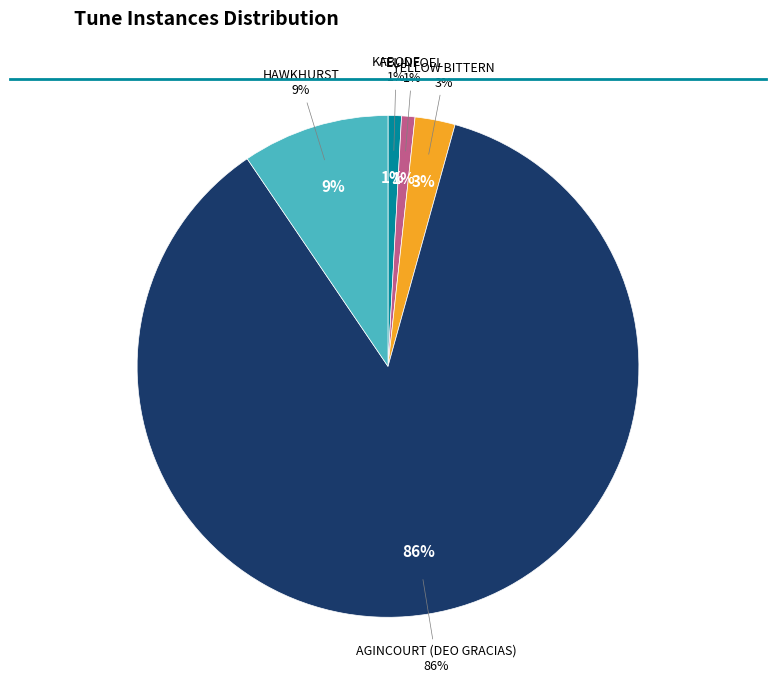

How many slices are in this pie chart?

5